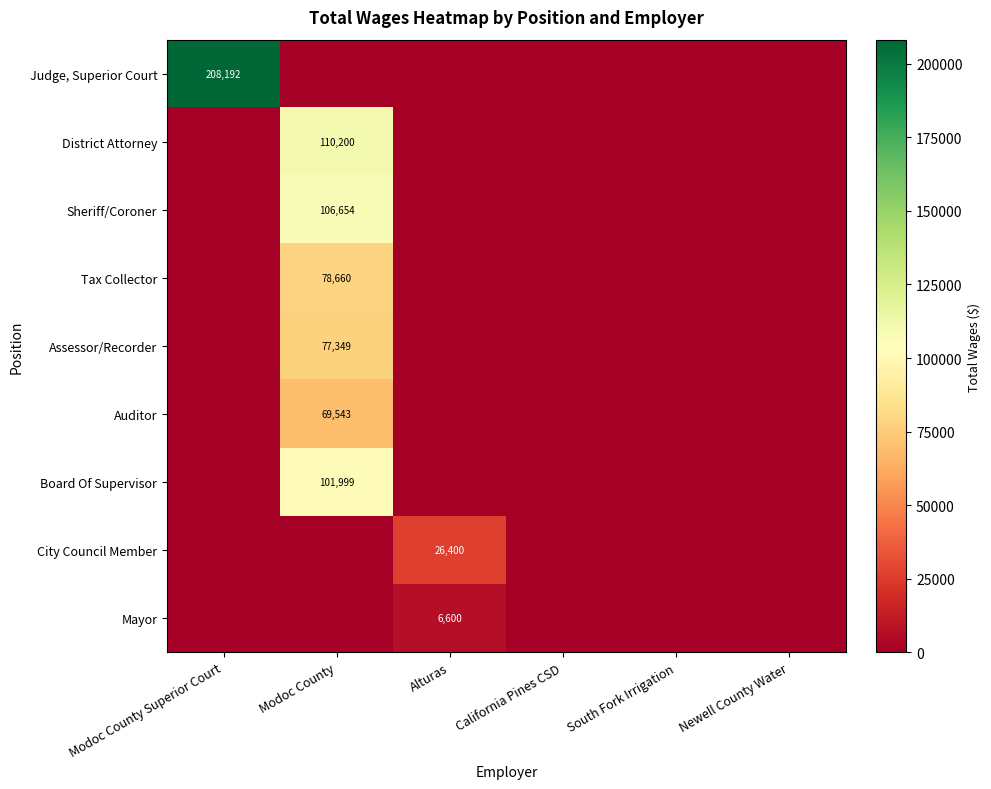

The Board Of Supervisor series shows 101999 at Modoc County. True or false?

True